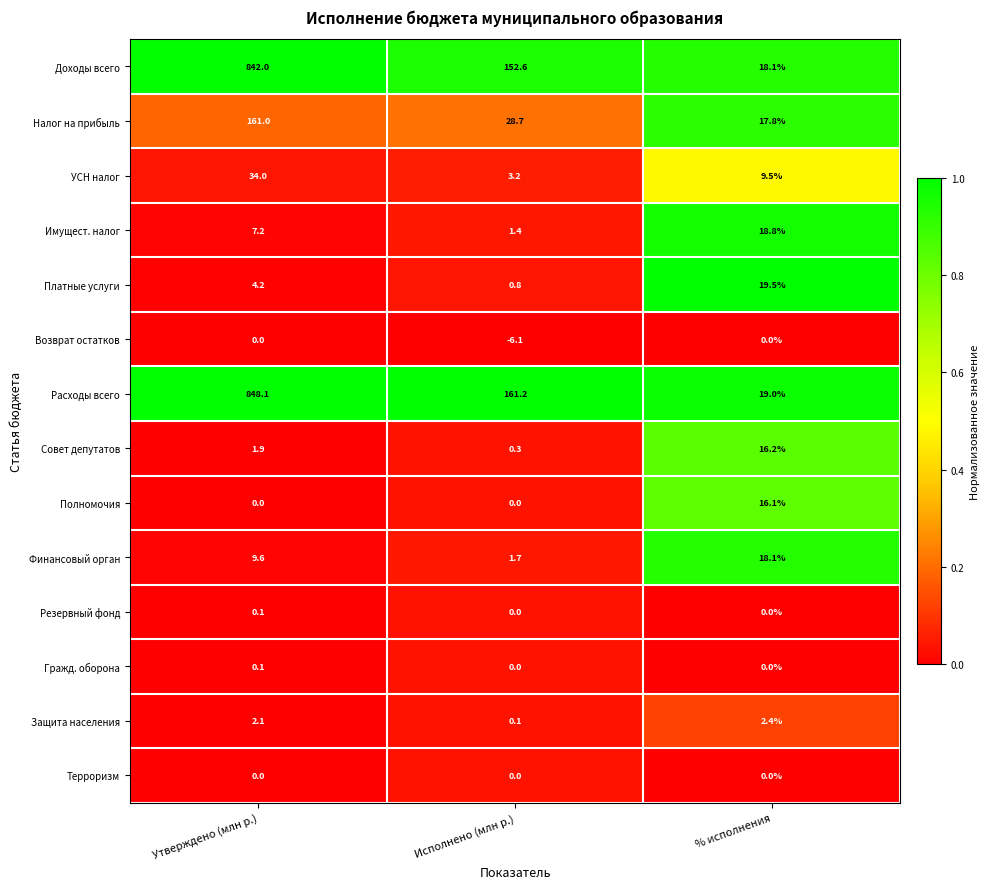

What is the total value across all series at Утверждено (млн р.)?

1910.3